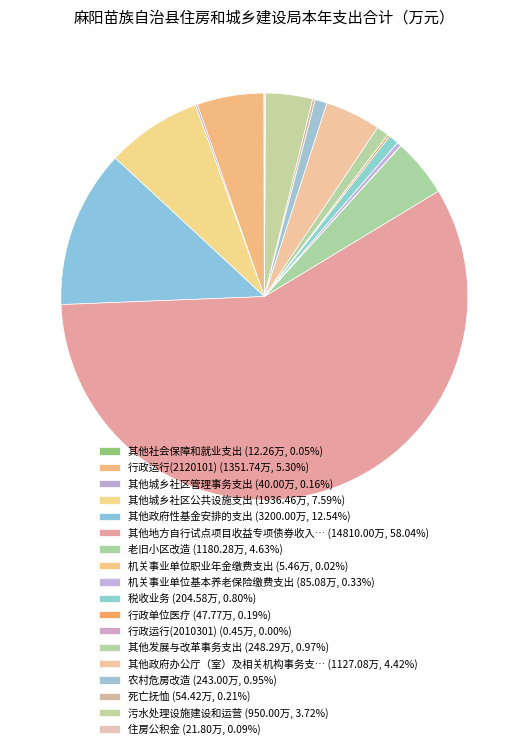

Which category accounts for the majority?

其他地方自行试点项目收益专项债券收入安排的支出